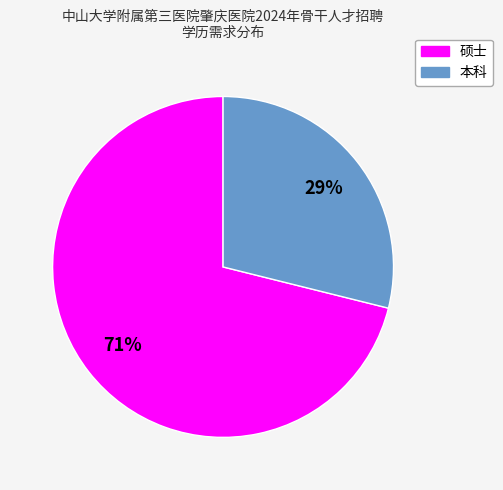

Do 硕士 and 本科 together represent more than half of the pie?

Yes